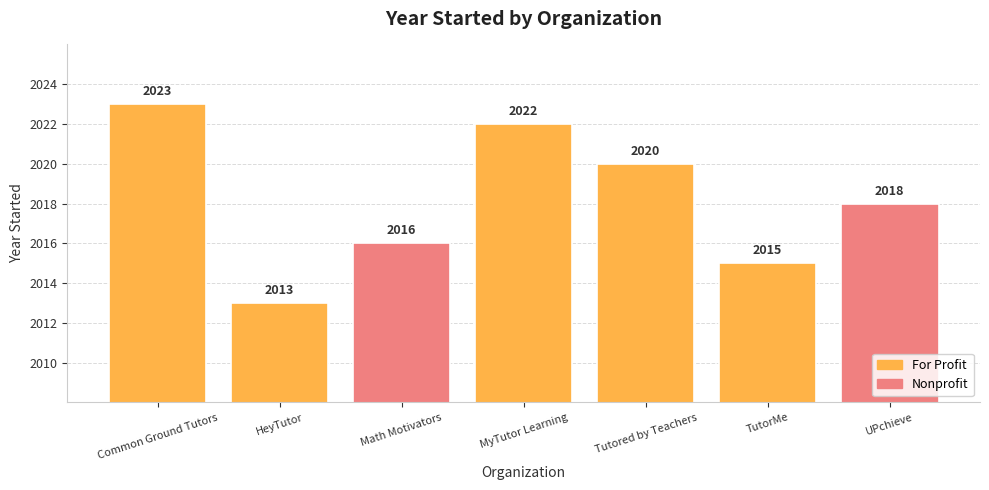

The value at Math Motivators is 3437. True or false?

False